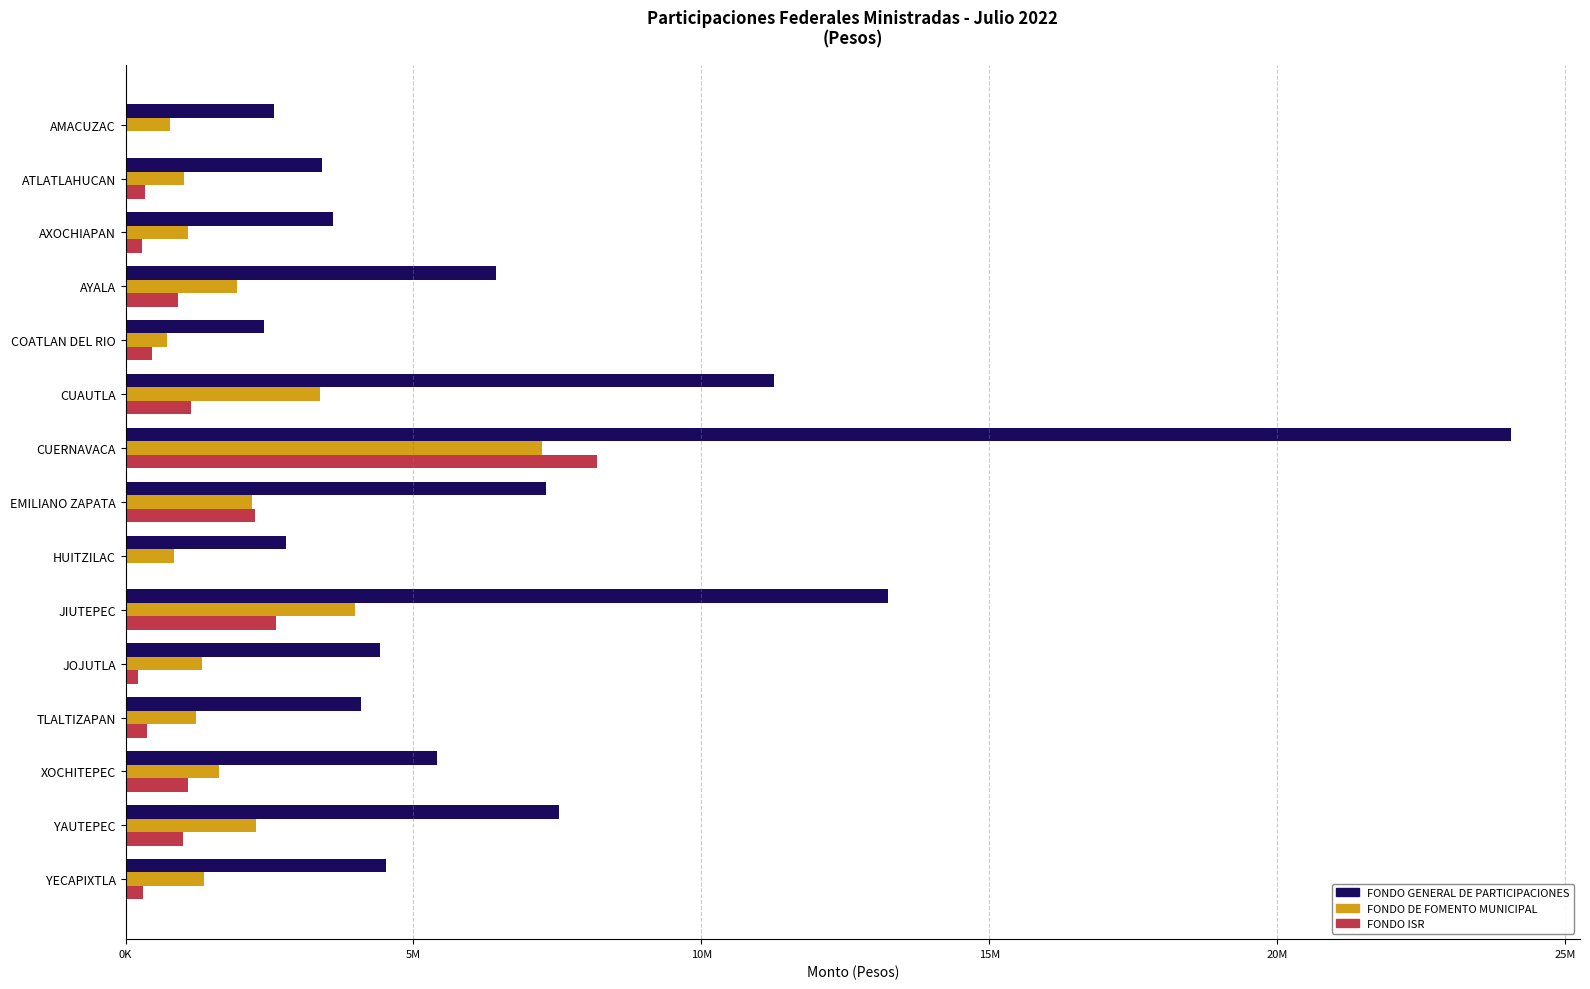

What is the sum of all FONDO GENERAL DE PARTICIPACIONES values?

103051351